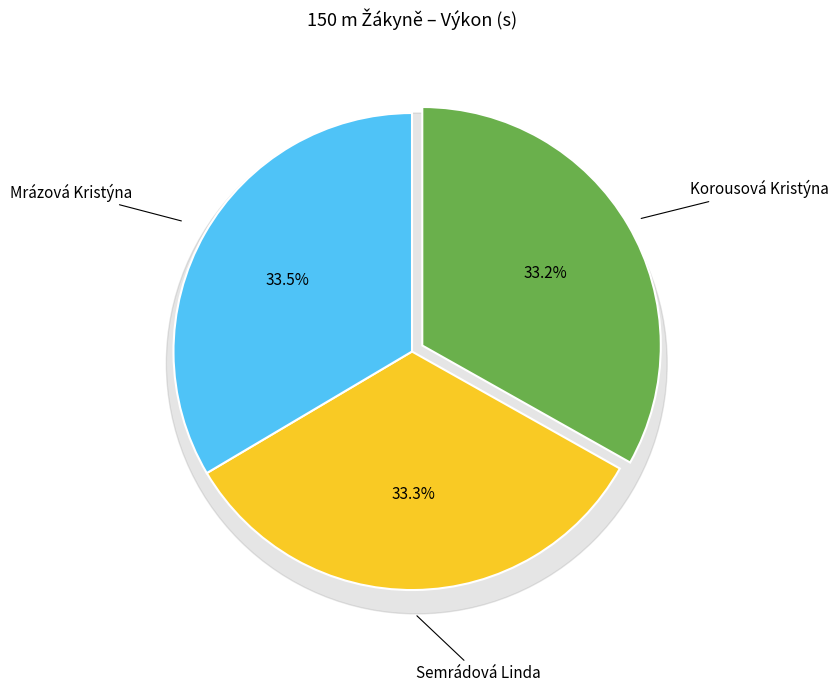

Combined, what portion of the pie is Mrázová Kristýna and Semrádová Linda?

66.8%